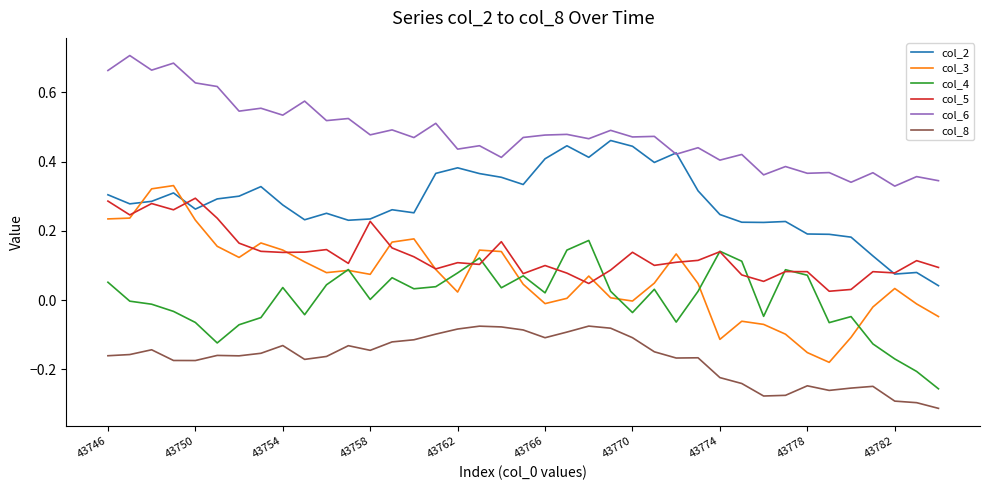

True or false: col_5 and col_8 intersect in this chart.

False